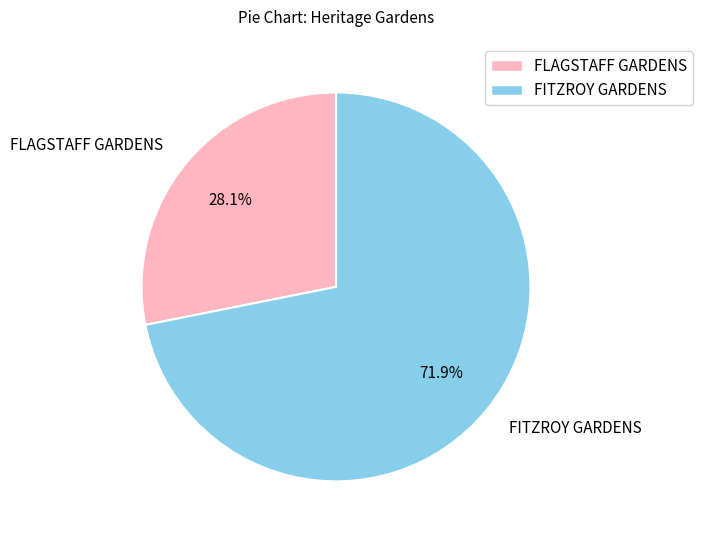

Between FLAGSTAFF GARDENS and FITZROY GARDENS, which is larger?

FITZROY GARDENS